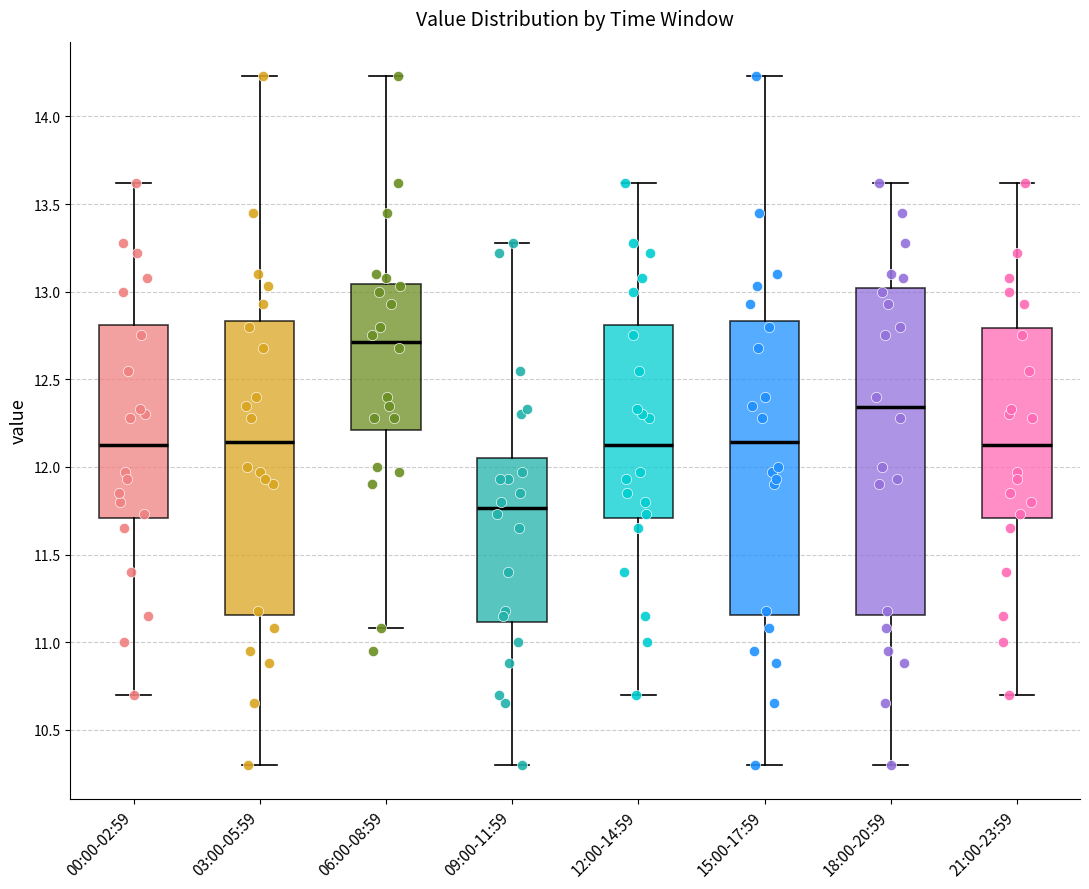

Which box is the tallest, from its lower edge to its upper edge?

18:00-20:59